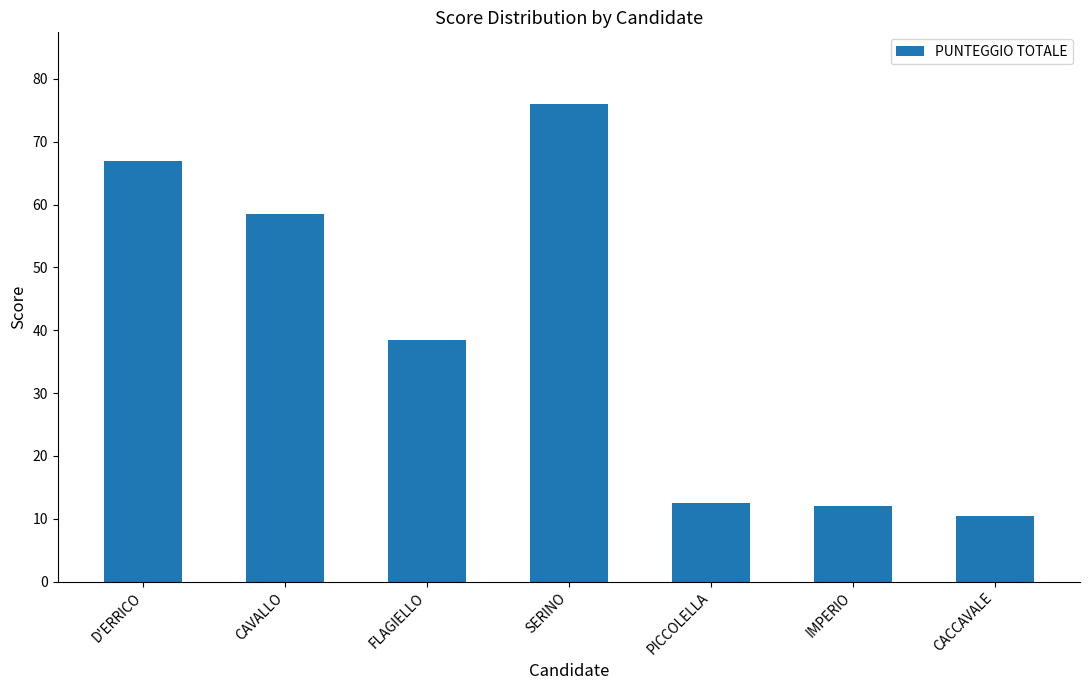

How many categories are shown in the chart?

7